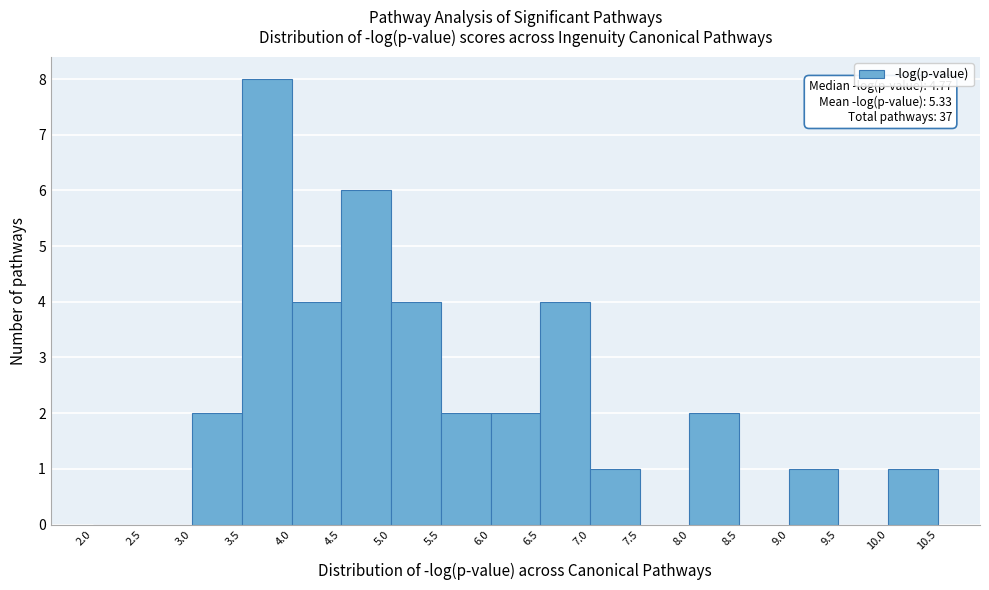

Which range on the x-axis has the tallest bar?

3.5 to 4.0